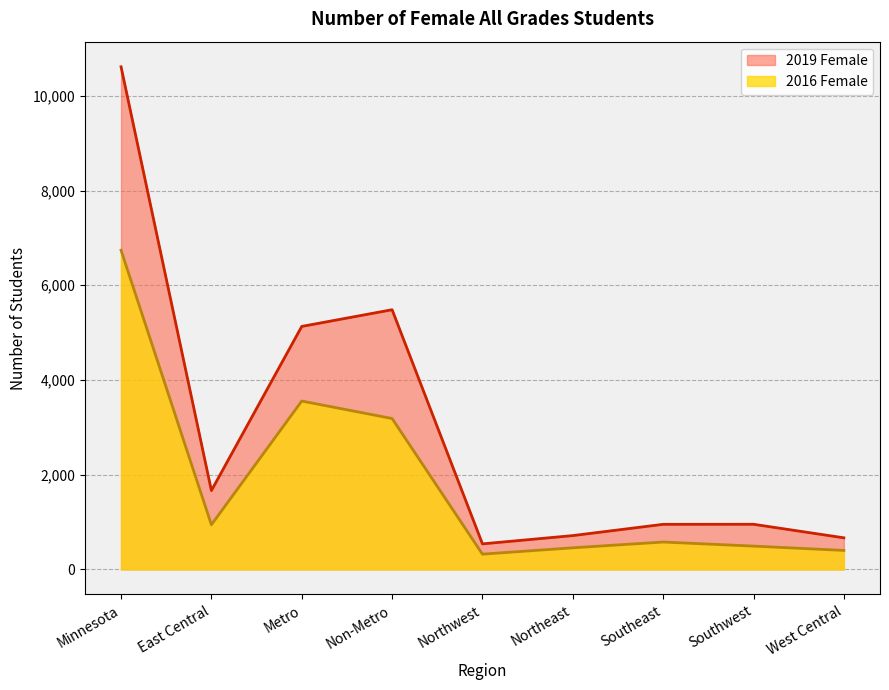

What is the average value of the 2016 Female series?

1852